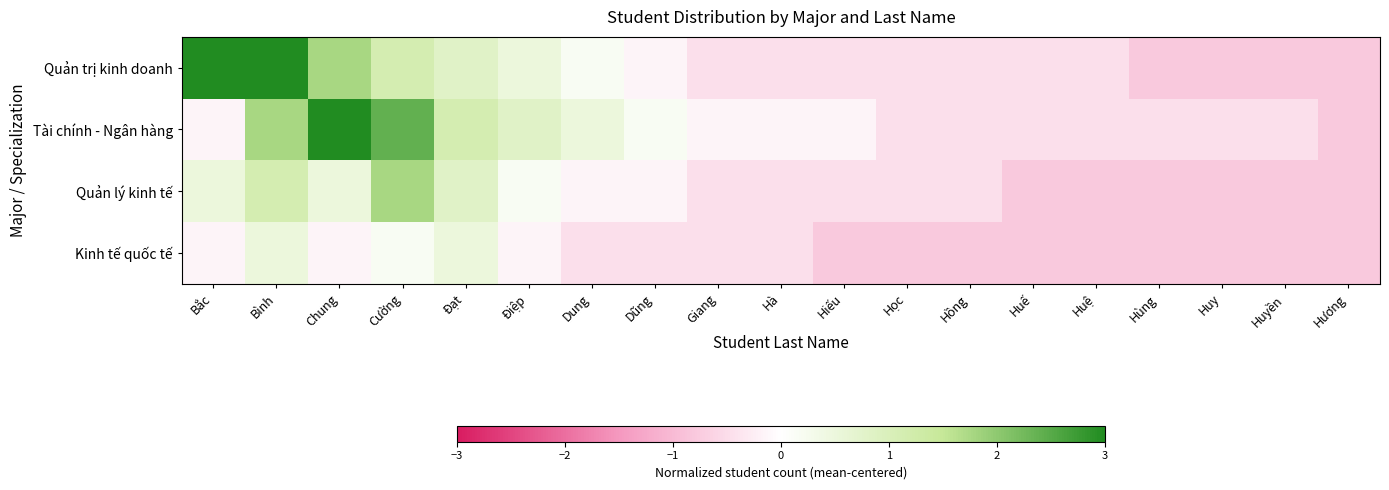

Which has a higher value, Huế or Hồng?

Huế